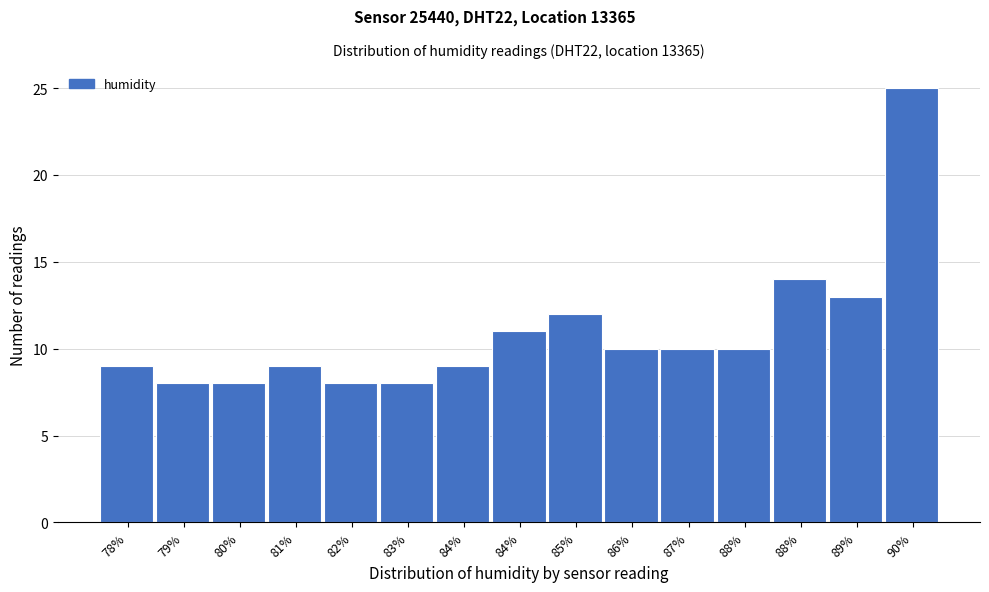

How many bars are there in total?

15